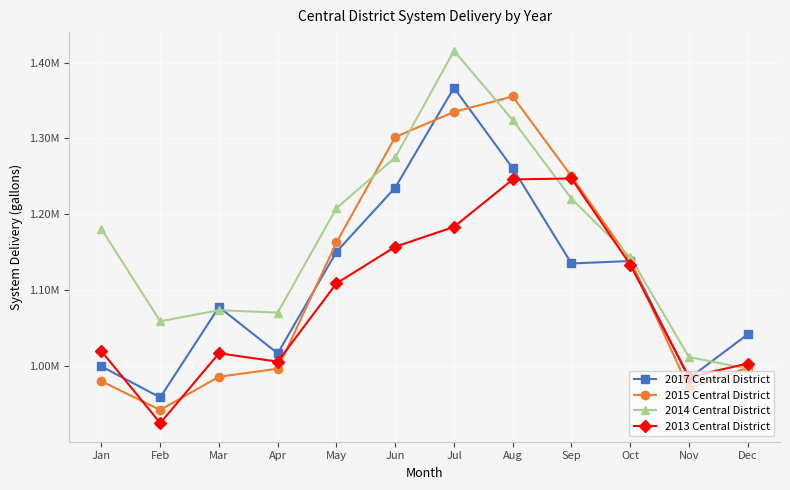

What is the value of the 2014 Central District point at the 1st from the left?

1180538.1